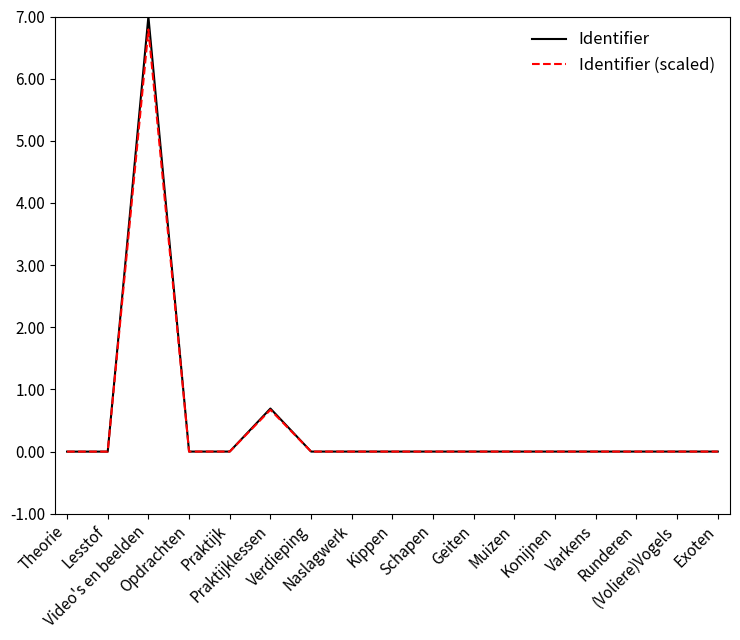

What is the maximum value for Identifier?

7.0